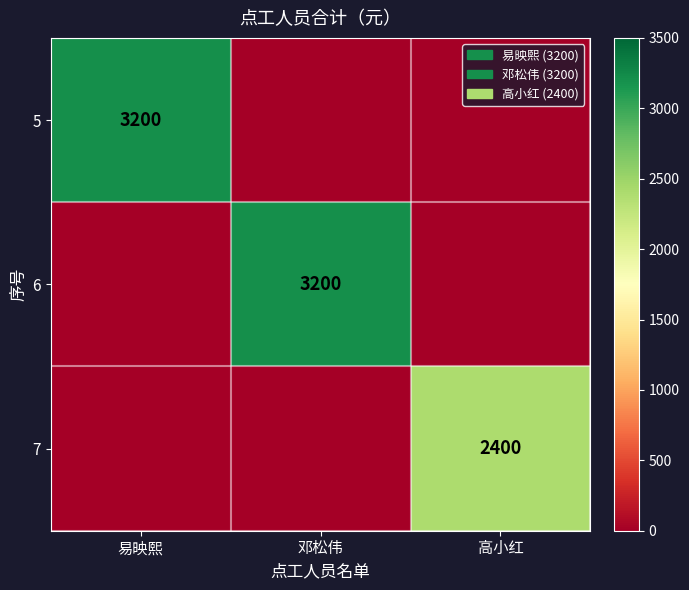

The 6 series shows 3200 at 邓松伟. True or false?

True